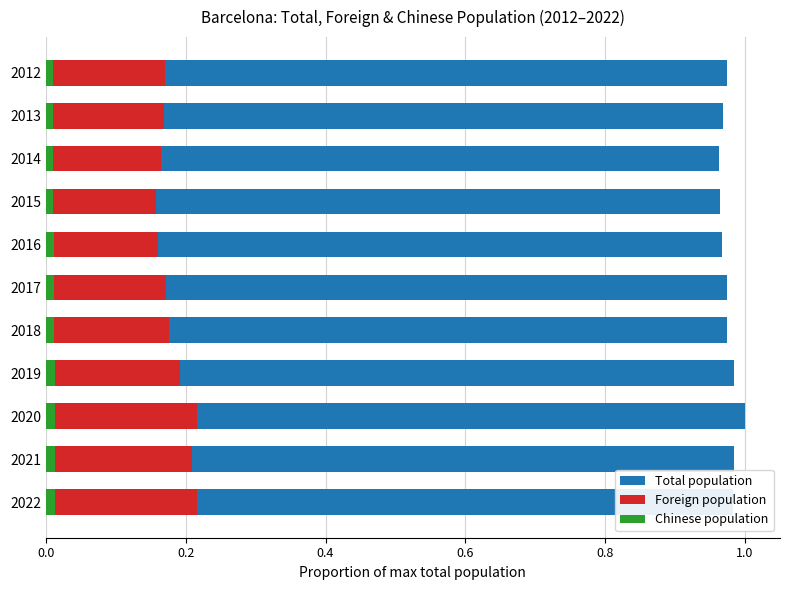

Is it true that Chinese population equals 0.0 at 2020?

True